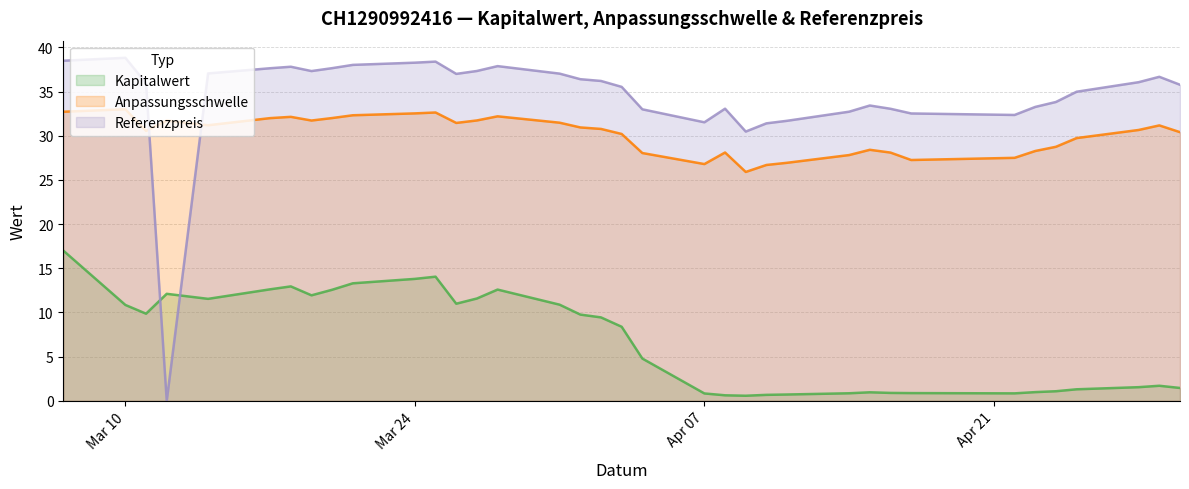

In Anpassungsschwelle, how many points are lower than both neighbors (excluding endpoints)?

7